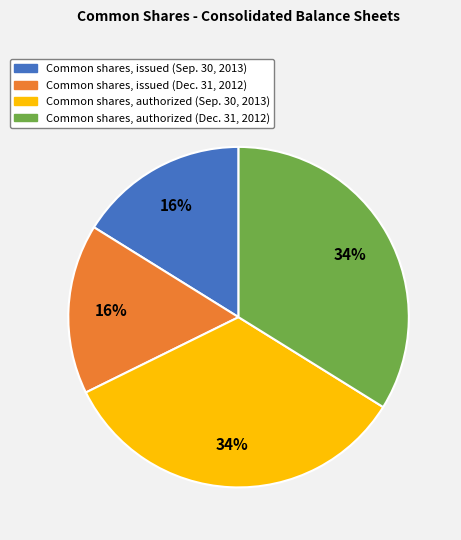

To the nearest percent, what is the average slice percentage?

25%